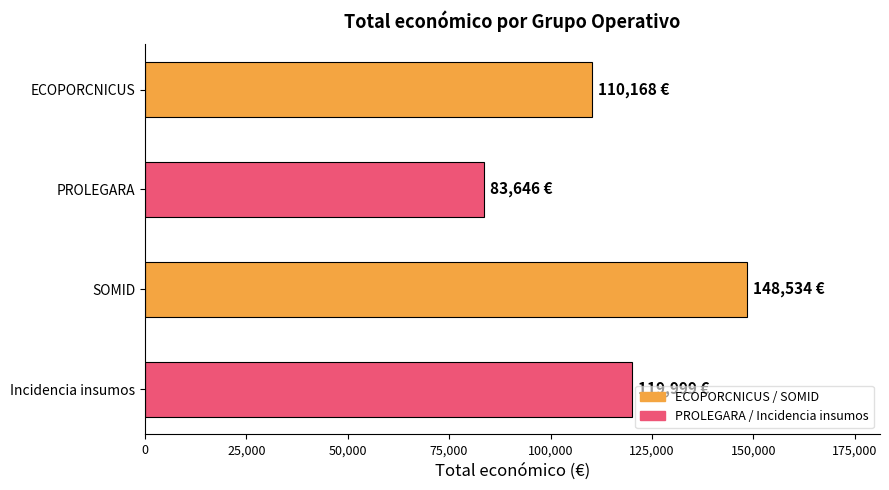

Count the number of categories in the chart.

4